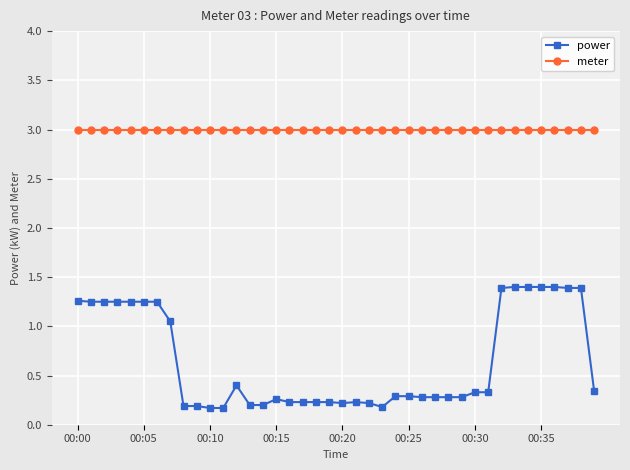

What is the average value of the power series?

0.6